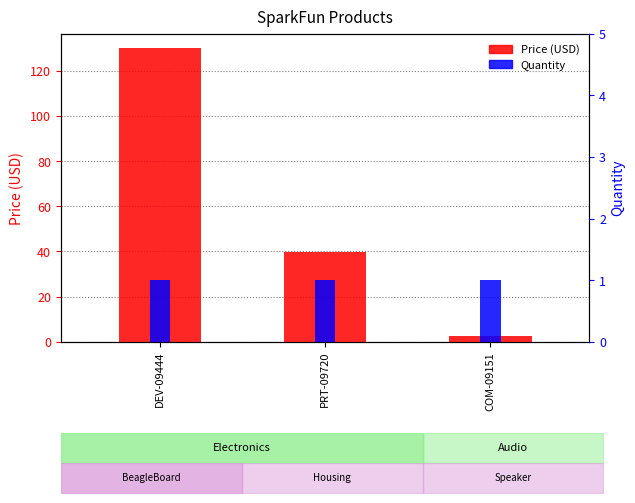

Which series has the largest range (max minus min)?

Price (USD)